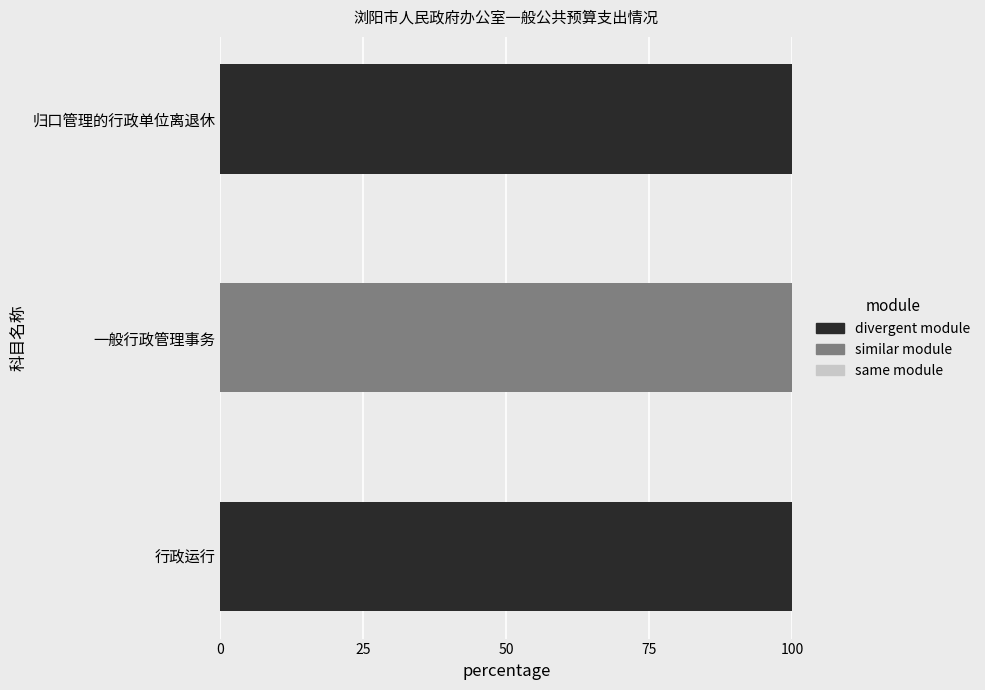

What is the total value across all series at 行政运行?

100